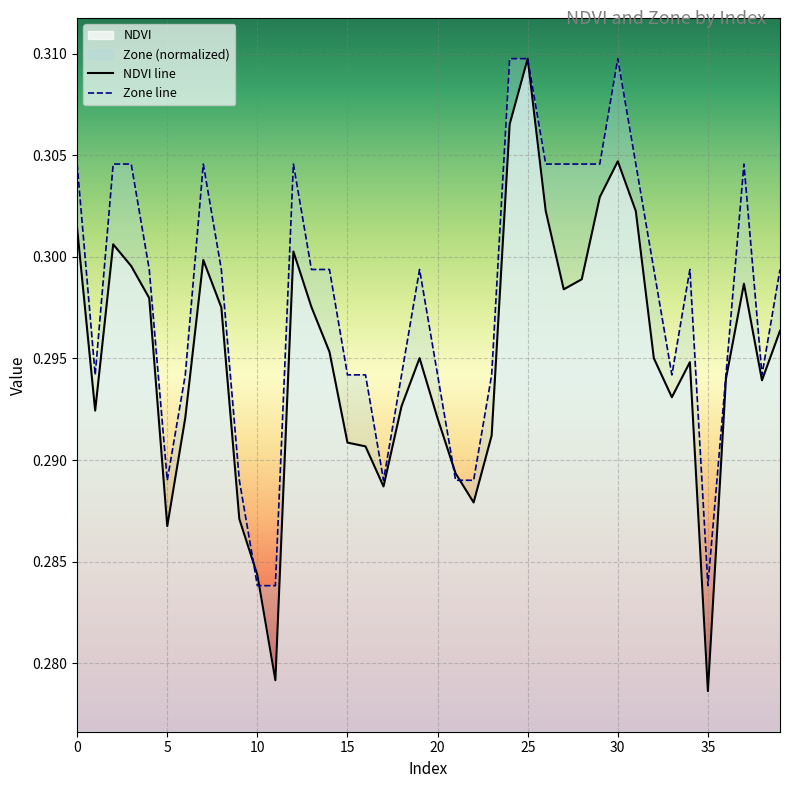

Reading left to right, extract all data points from this chart.

NDVI: 0.3	0.3	0.3	0.3	0.3	0.3	0.3	0.3	0.3	0.3	0.3	0.3	0.3	0.3	0.3	0.3	0.3	0.3	0.3	0.3	0.3	0.3	0.3	0.3	0.3	0.3	0.3	0.3	0.3	0.3	0.3	0.3	0.3	0.3	0.3	0.3	0.3	0.3	0.3	0.3
Zone: 0.3	0.3	0.3	0.3	0.3	0.3	0.3	0.3	0.3	0.3	0.3	0.3	0.3	0.3	0.3	0.3	0.3	0.3	0.3	0.3	0.3	0.3	0.3	0.3	0.3	0.3	0.3	0.3	0.3	0.3	0.3	0.3	0.3	0.3	0.3	0.3	0.3	0.3	0.3	0.3